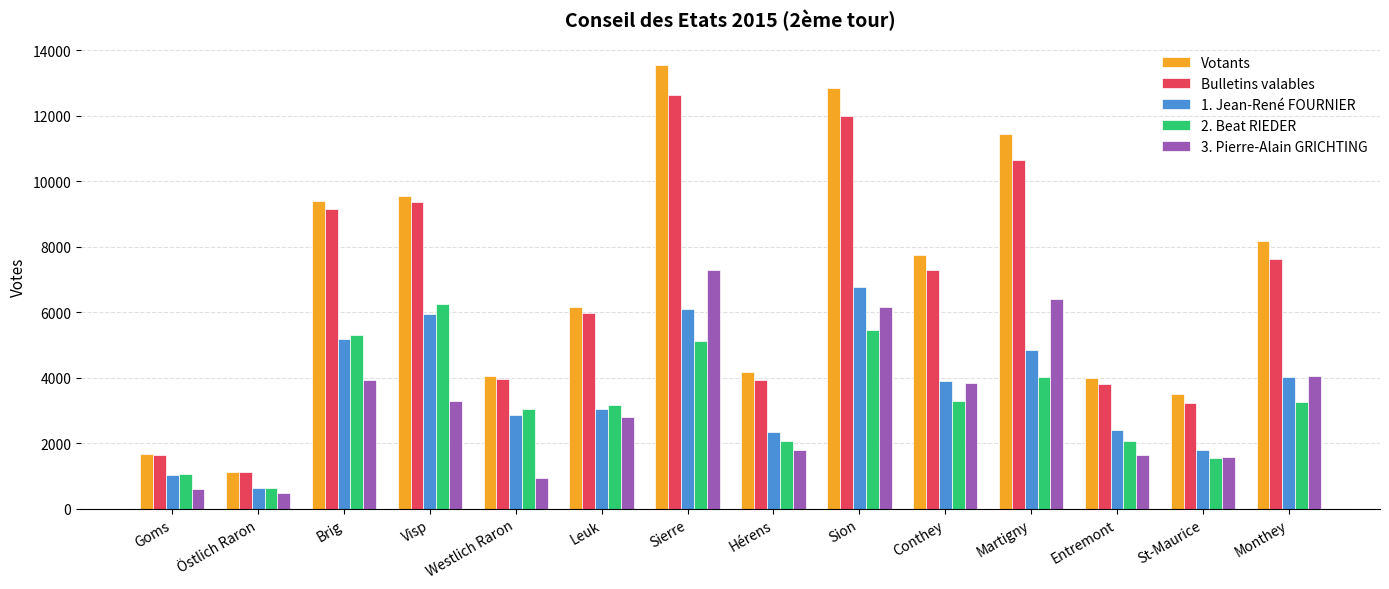

What is the value of the Votants bar at the 11th from the left?

11449